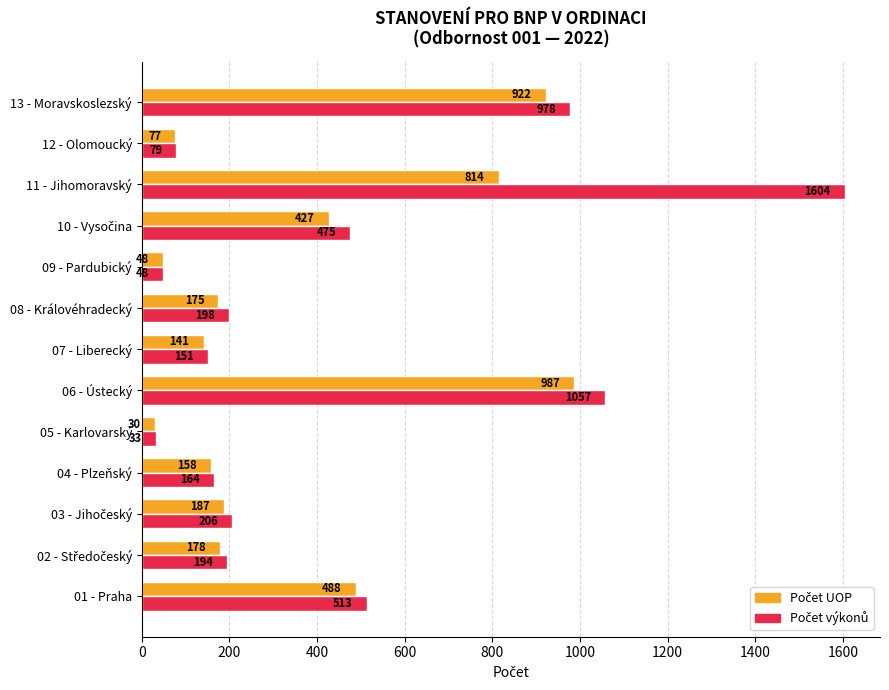

What is the minimum value shown in the chart?

30